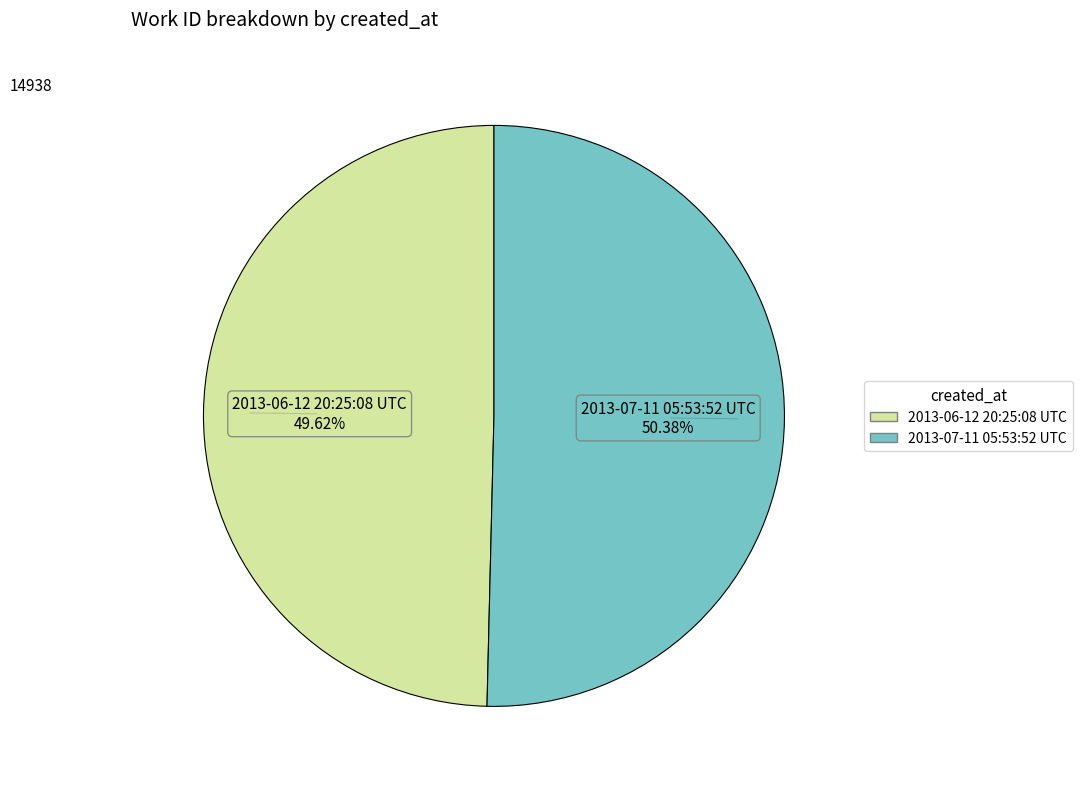

How many segments does this pie chart have?

2